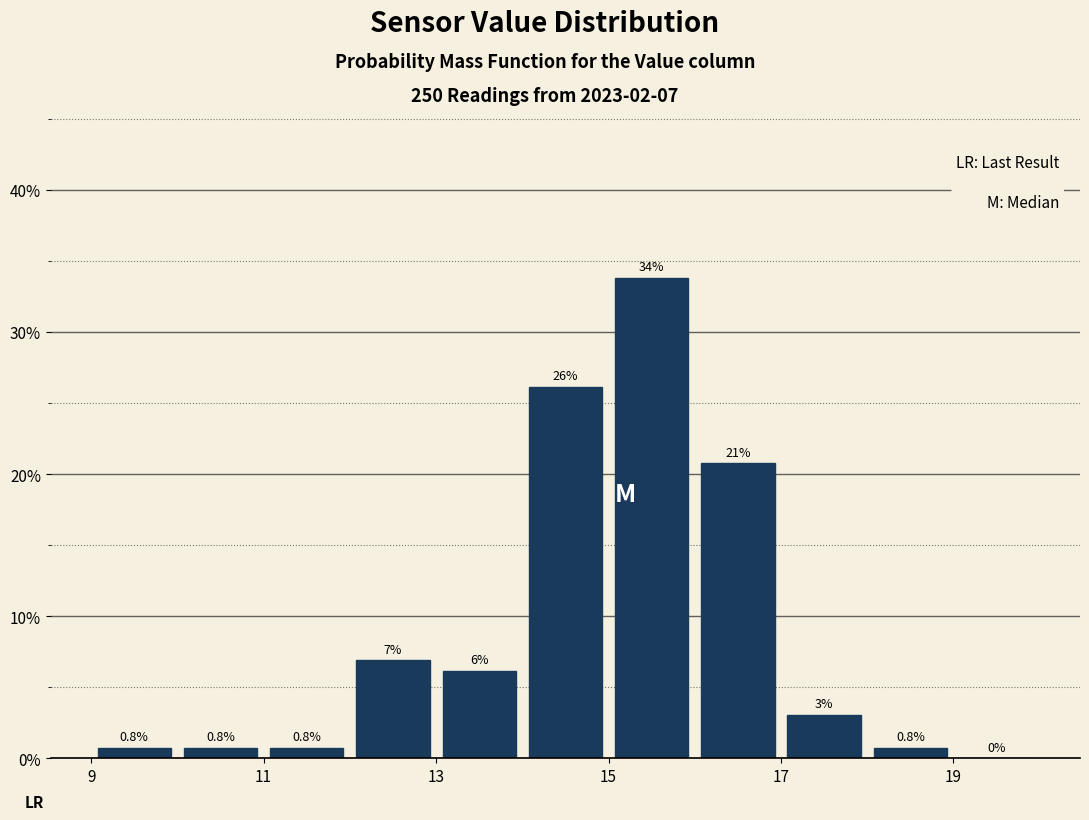

Over which range of the x-axis is the bar tallest?

15 to 16